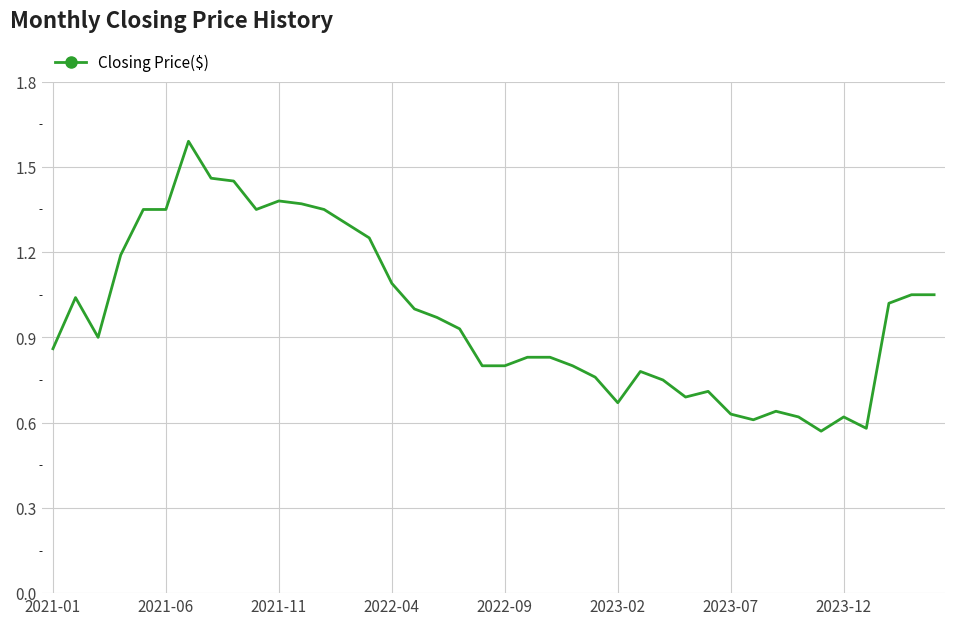

What is the greatest value displayed?

1.6